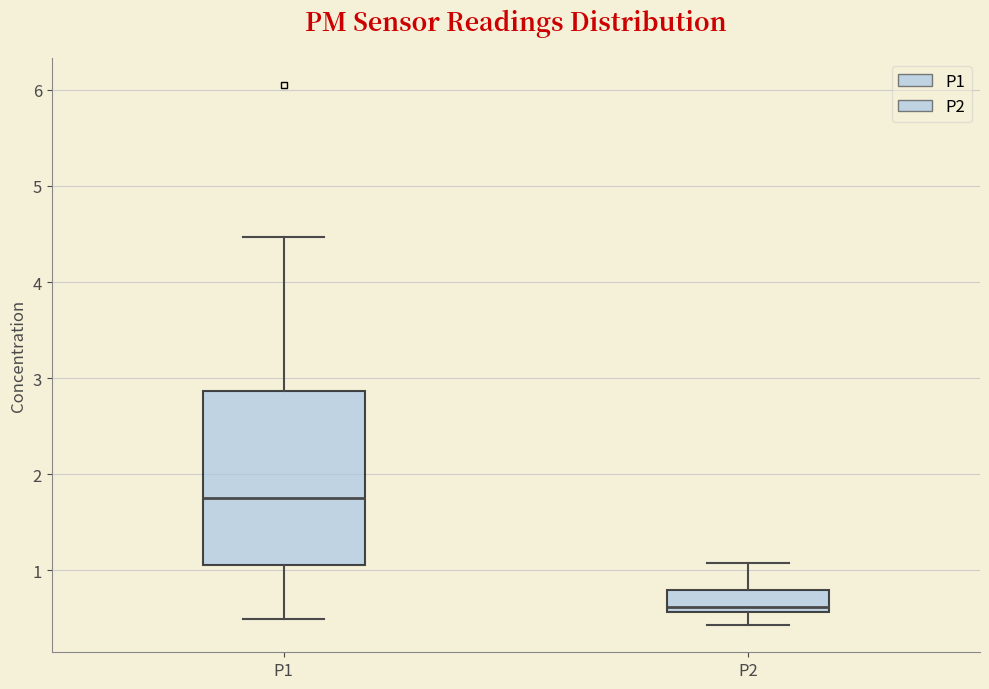

Comparing the boxes themselves (not the whiskers), which one is the tallest?

P1